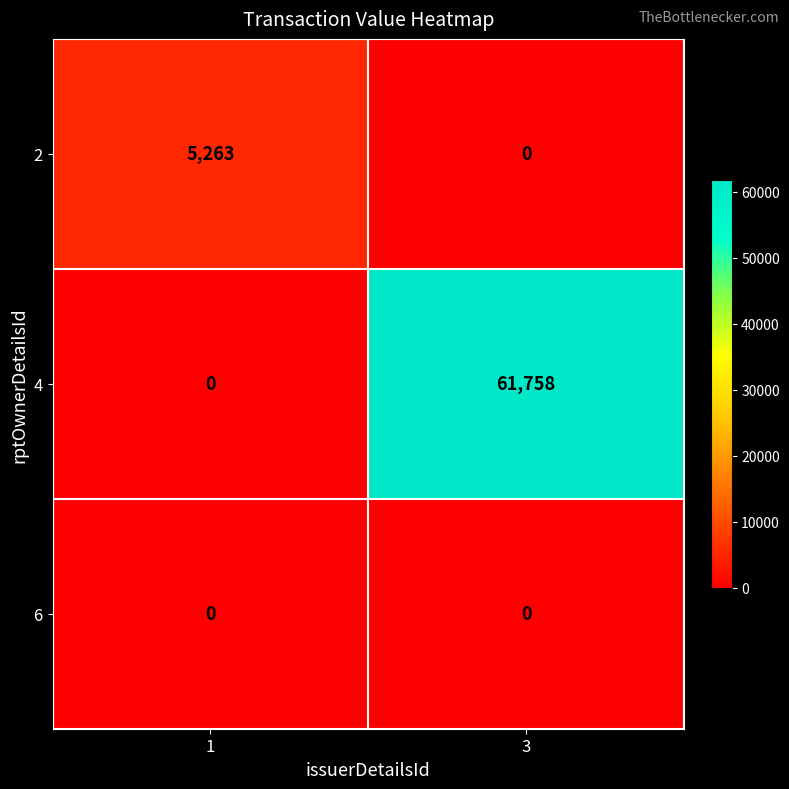

What is the approximate value of 4 at 3?

61758